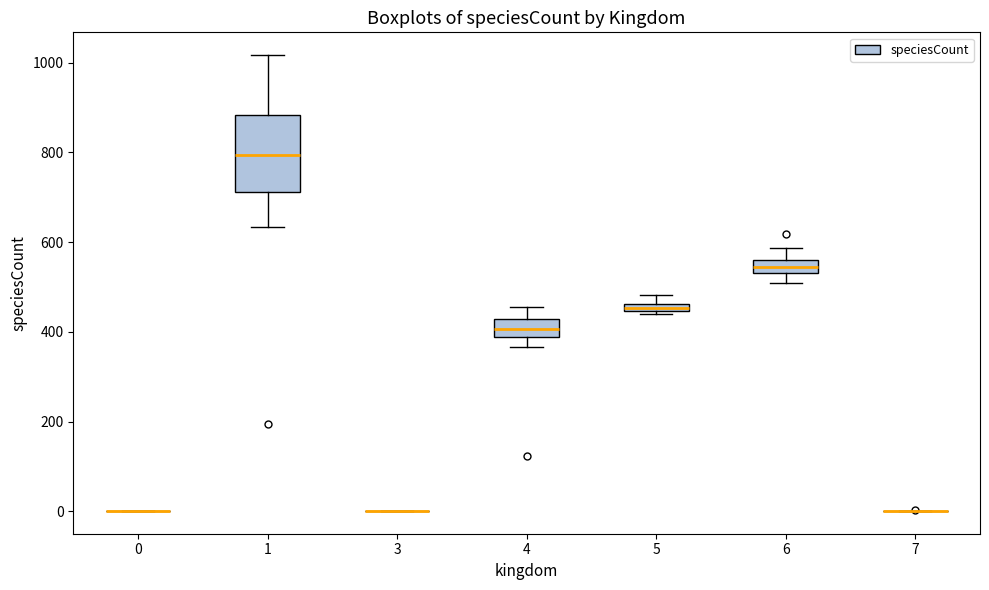

Which box is the tallest, from its lower edge to its upper edge?

1